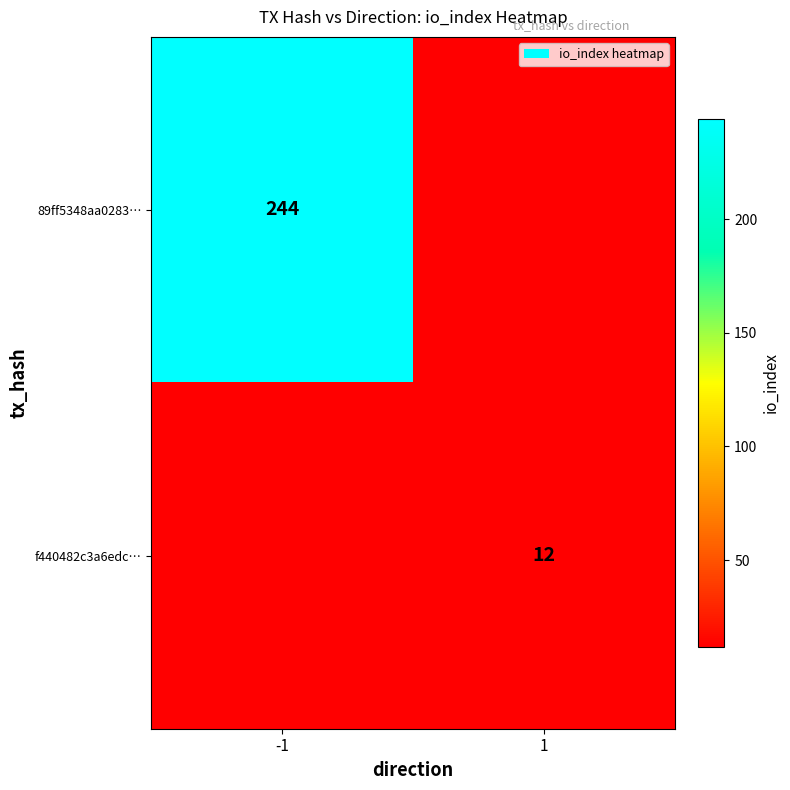

The value of 89ff5348aa0283… at -1 is 244. True or false?

True